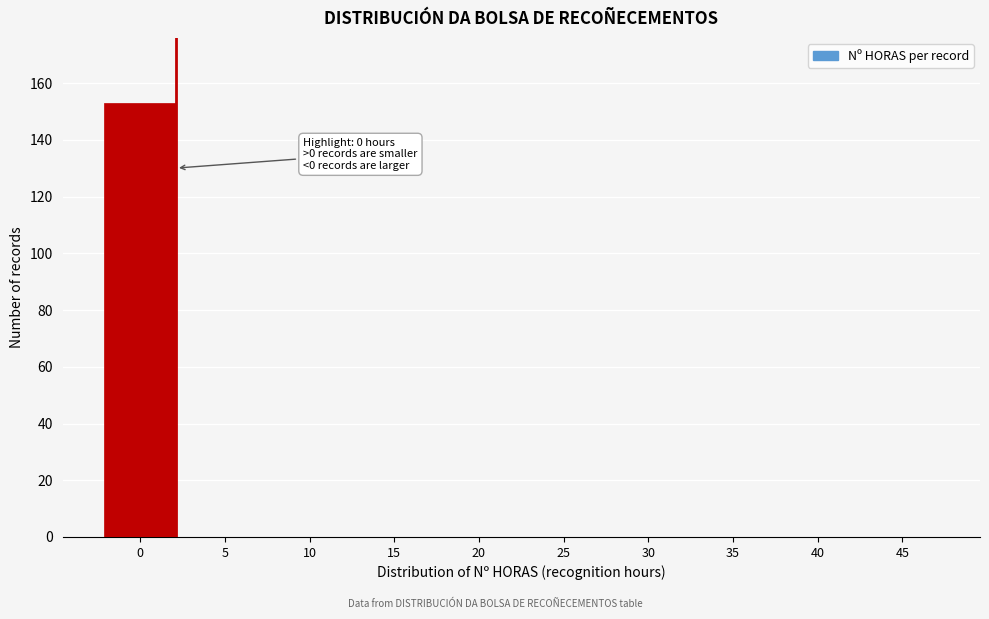

Reading right to left, list all the values displayed in this chart.

45=0	40=0	35=0	30=0	25=0	20=0	15=0	10=0	5=0	0=153